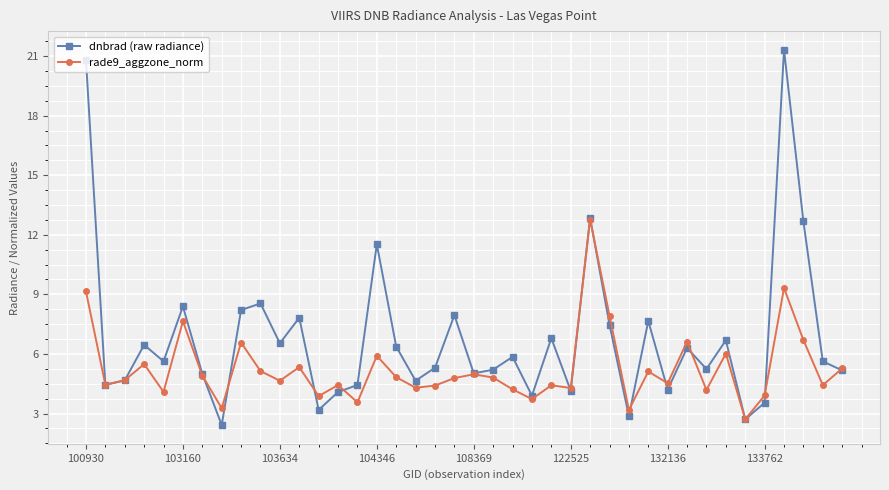

Which series has the widest spread of values?

dnbrad (raw radiance)